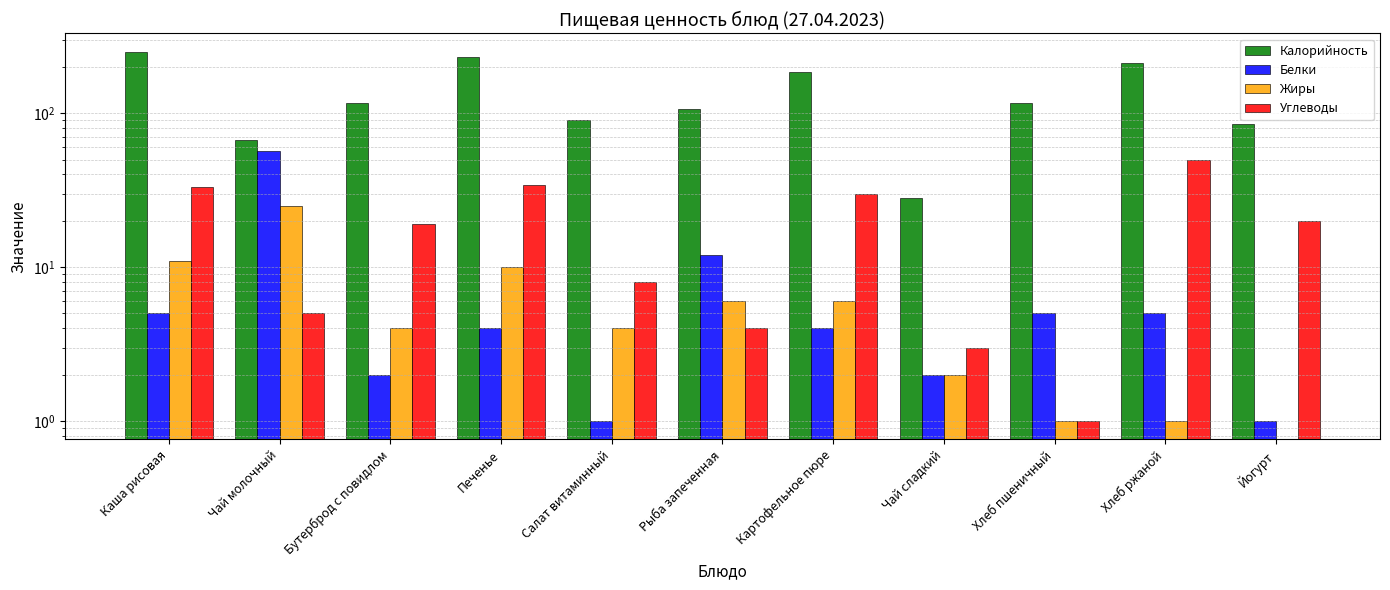

What is the sum of all Белки values?

97.7